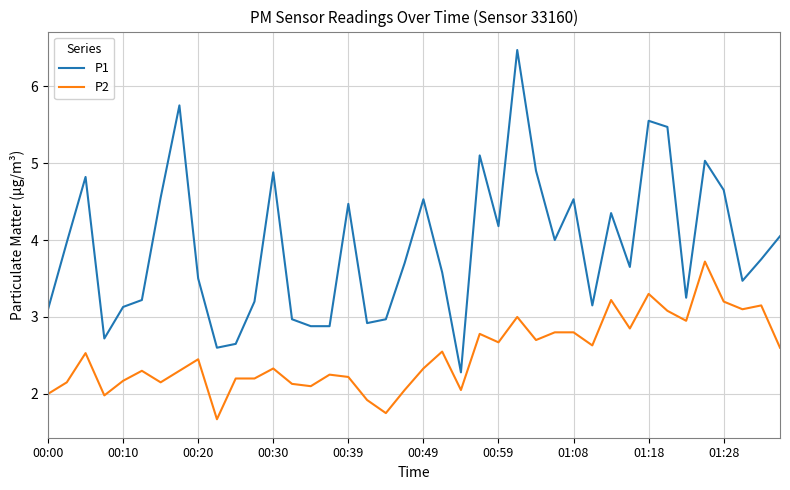

What is the minimum value for P1?

2.3